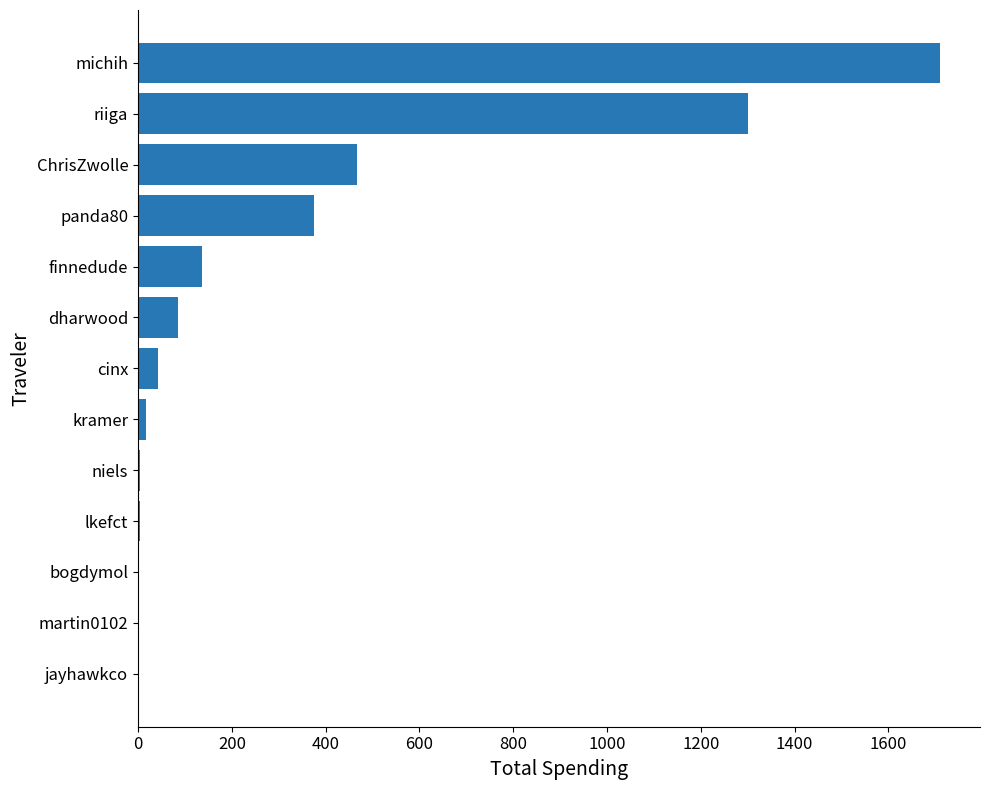

Between ChrisZwolle and martin0102, which is larger?

ChrisZwolle